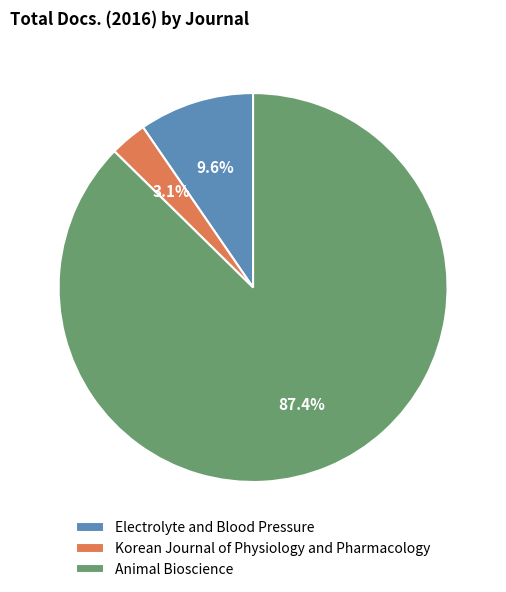

Rank the categories by value from highest to lowest.

Animal Bioscience, Electrolyte and Blood Pressure, Korean Journal of Physiology and Pharmacology